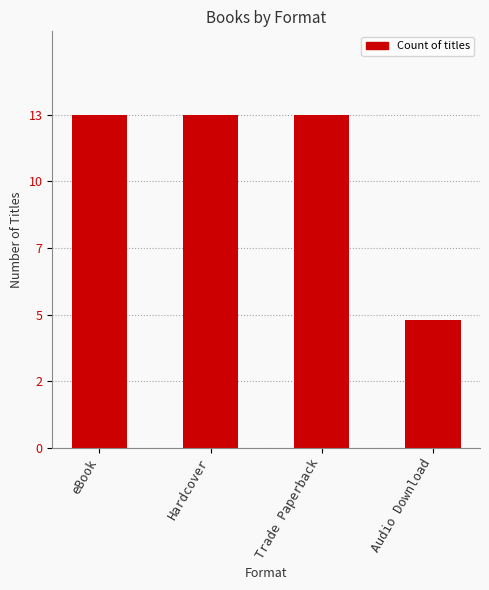

At which category does the chart reach its minimum across all series?

Audio Download